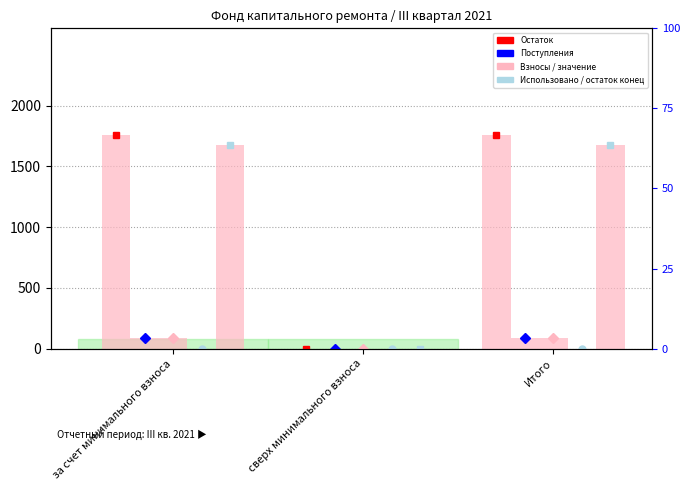

Which category has the highest value in the Остаток на начало series?

за счет минимального взноса